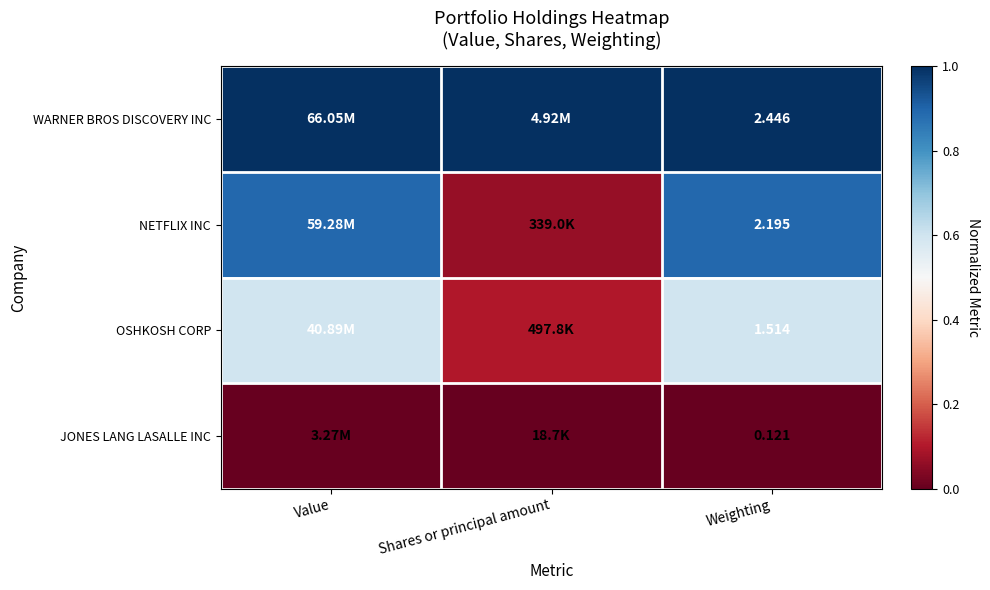

At which label does OSHKOSH CORP reach its peak?

Weighting